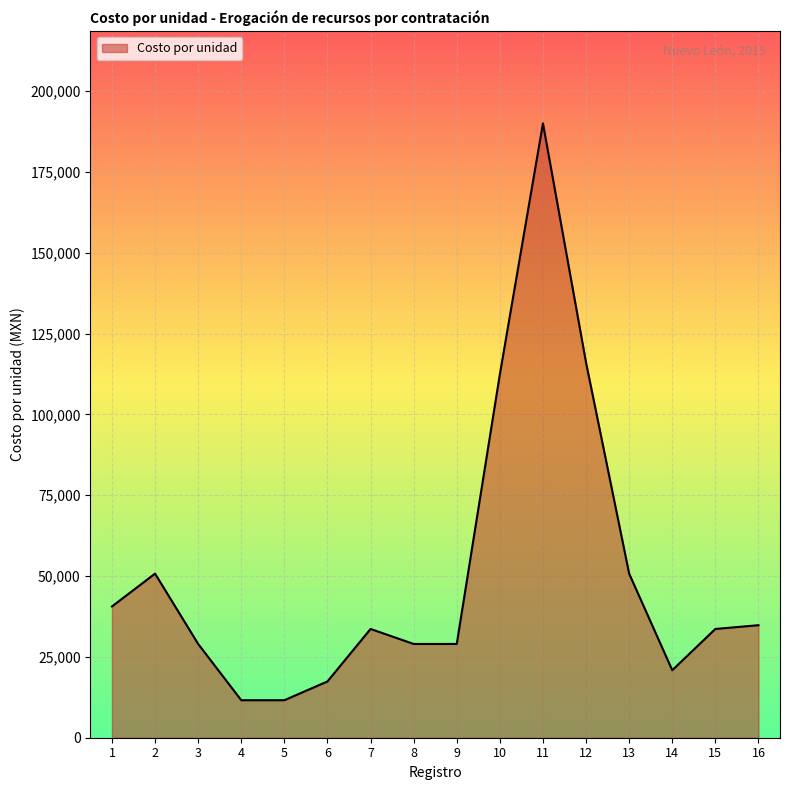

What is the change in value from 5 to 16?

+23200.0